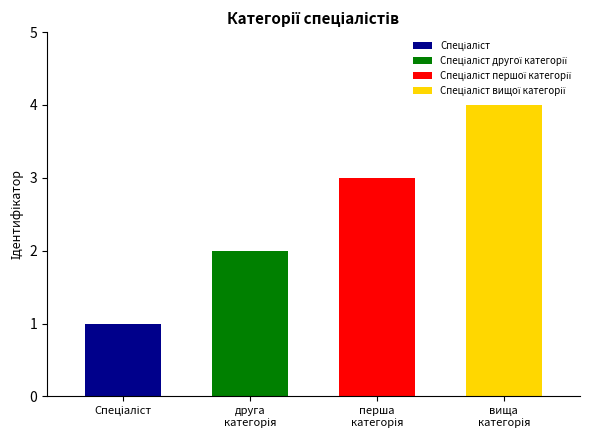

How many data points are above 3?

1